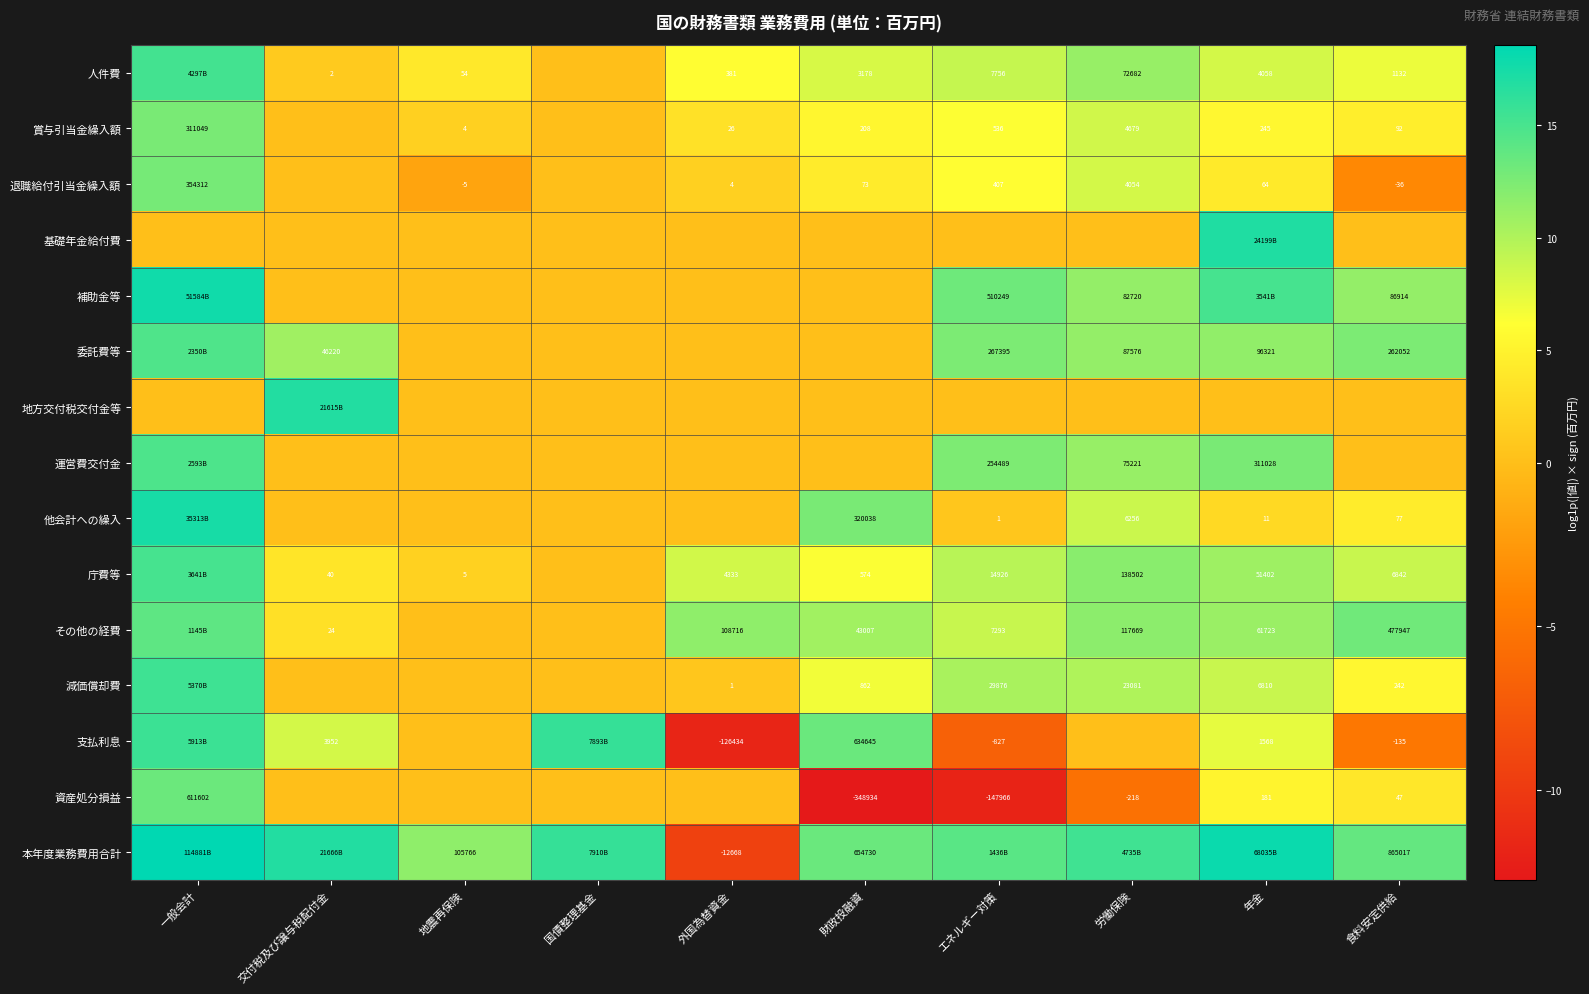

How many series are shown in this chart?

15